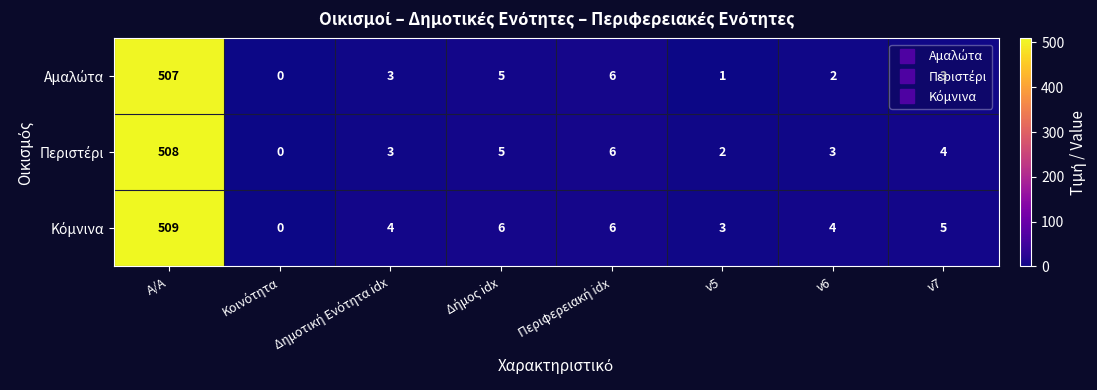

At which category does the chart reach its peak across all series?

Α/Α